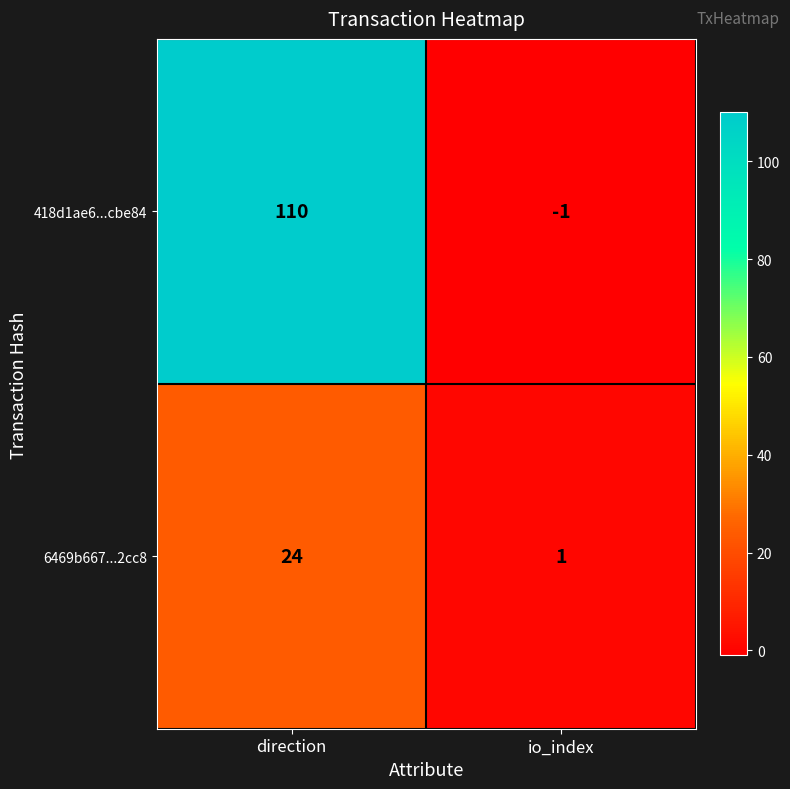

Rank the series by their average value, from highest to lowest.

418d1ae6...cbe84, 6469b667...2cc8